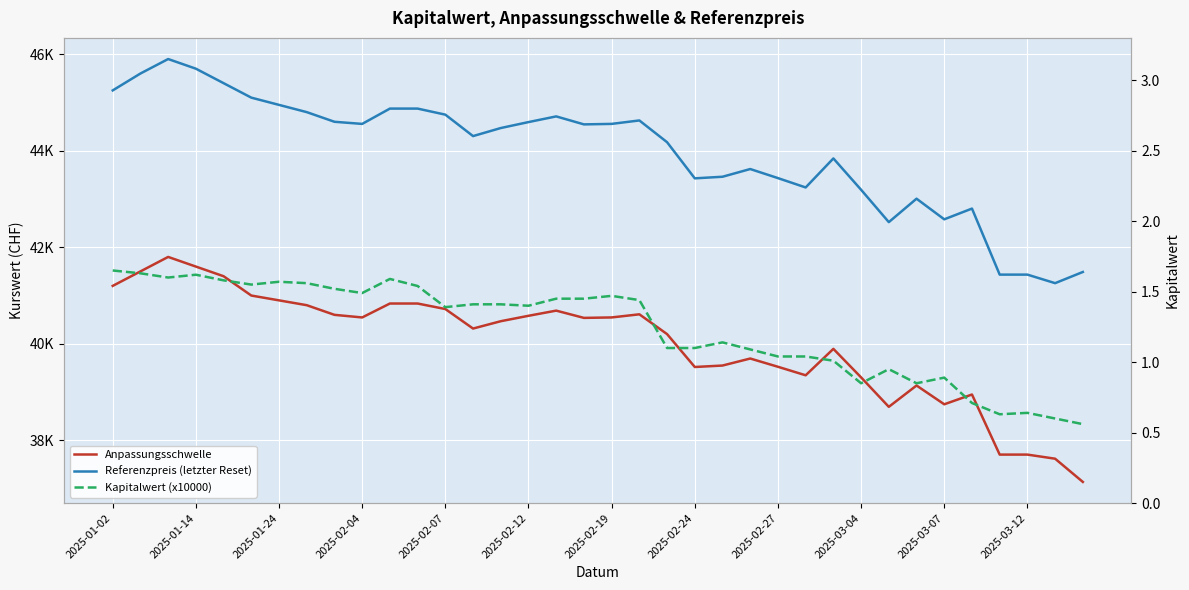

What is the difference between the second highest and minimum values in the Anpassungsschwelle series?

4461.8